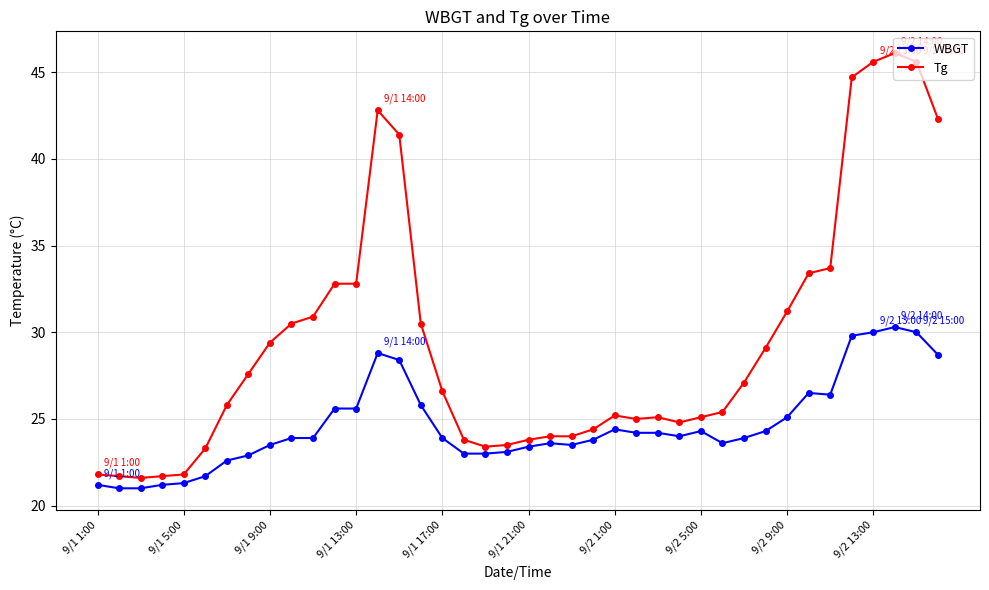

What is the difference between the maximum and minimum values in the WBGT series?

9.3